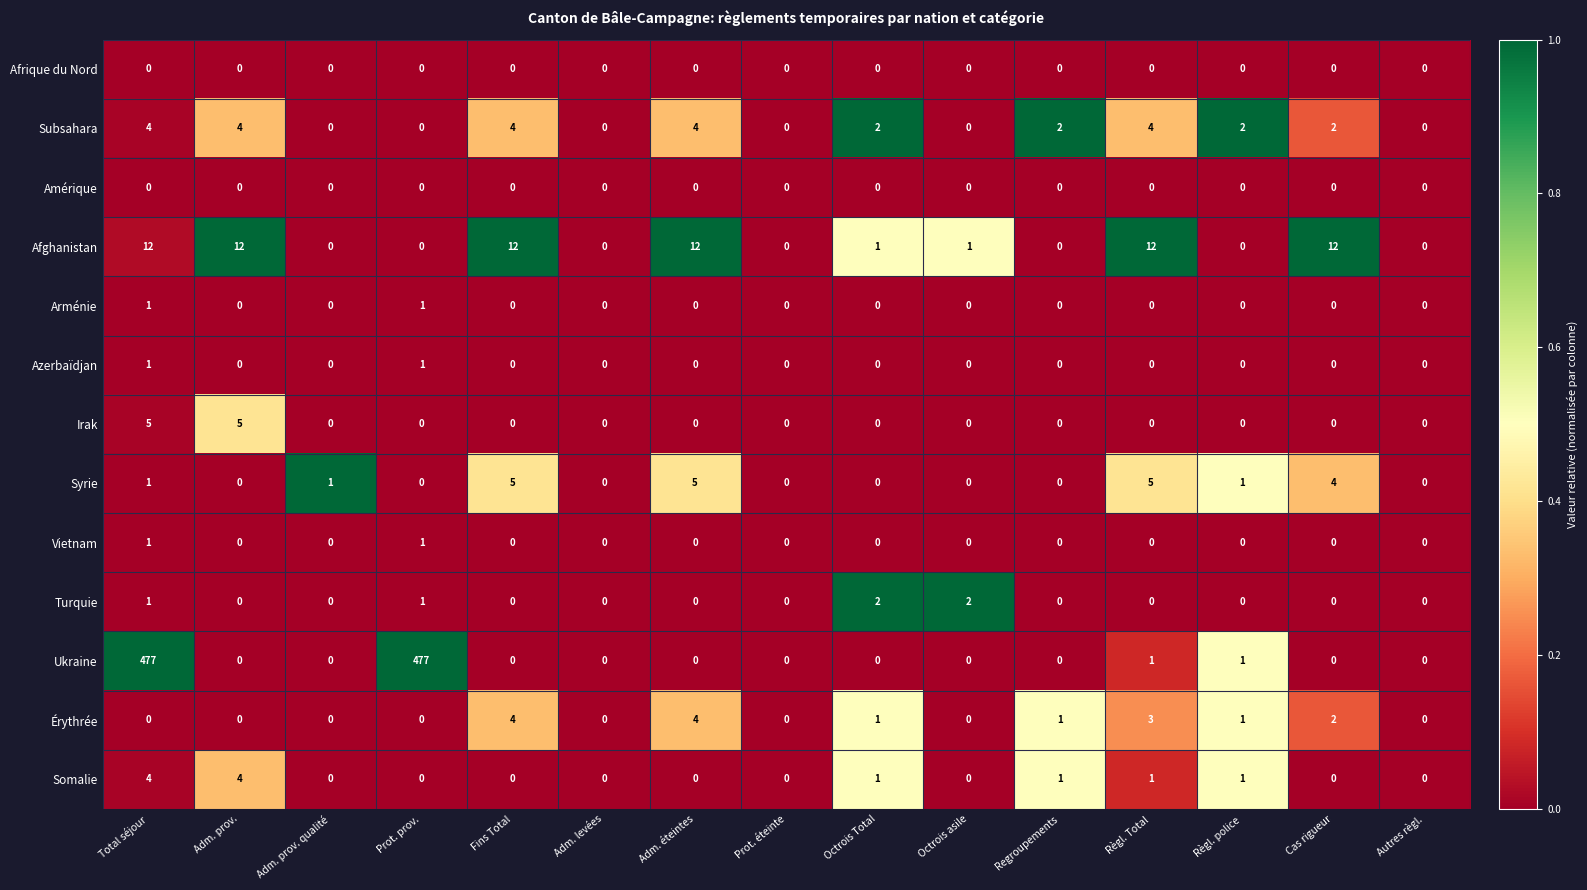

Is it true that Érythrée equals 0 at Octrois Total?

False